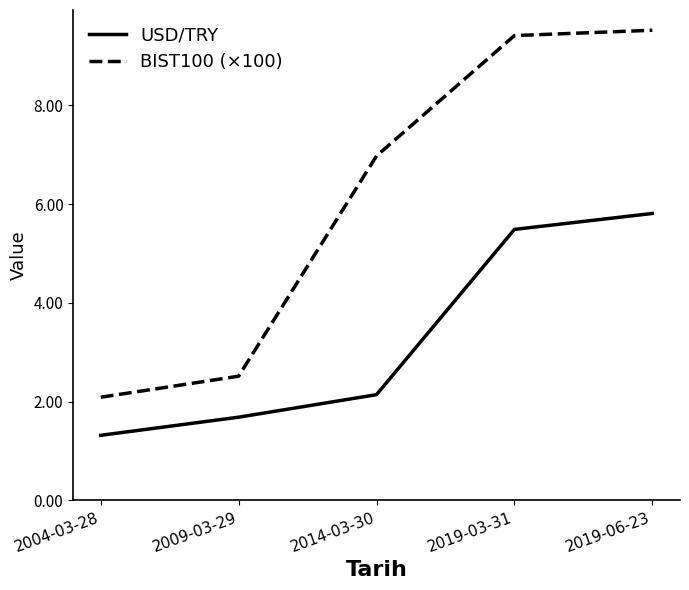

True or false: USD/TRY and BIST100 (×100) intersect in this chart.

False